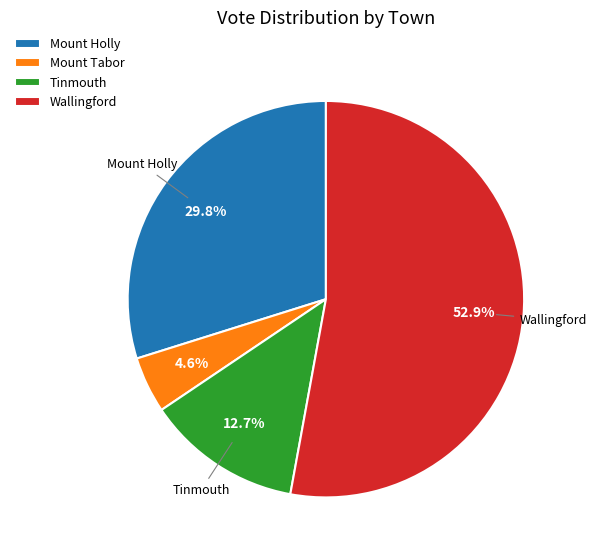

What is the largest slice in the pie chart?

Wallingford